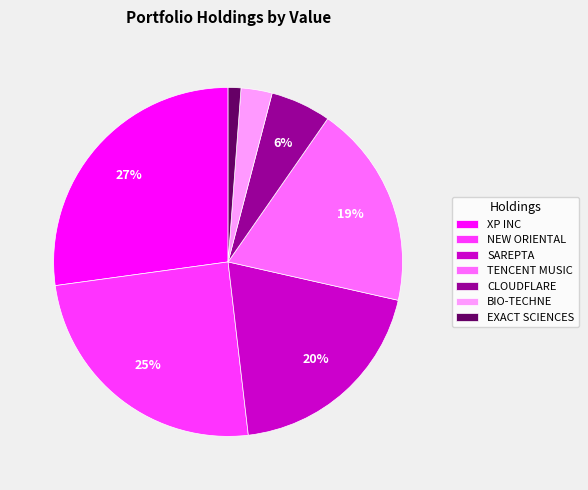

Does any single category account for the majority?

No